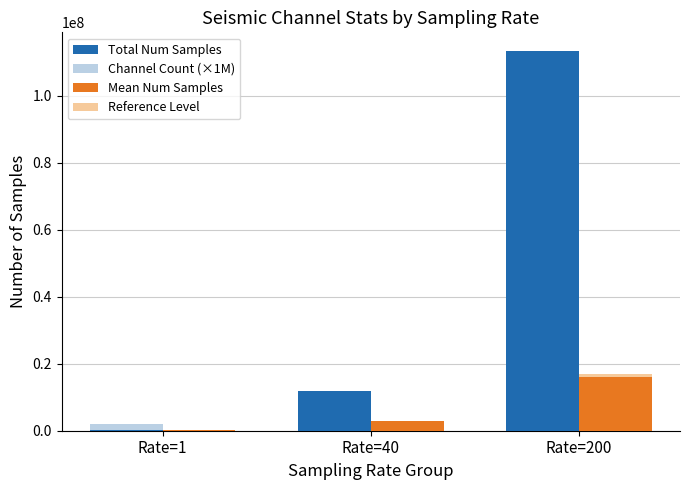

Which series changed the most between Rate=1 and Rate=200?

Total Num Samples